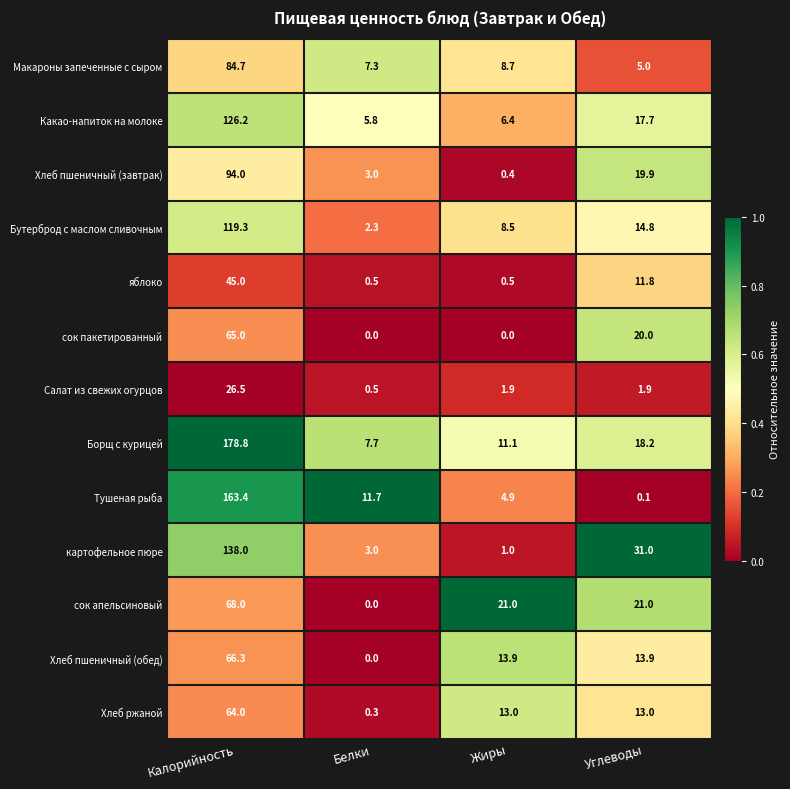

Between Калорийность and Жиры, which series saw the biggest shift?

Борщ с курицей